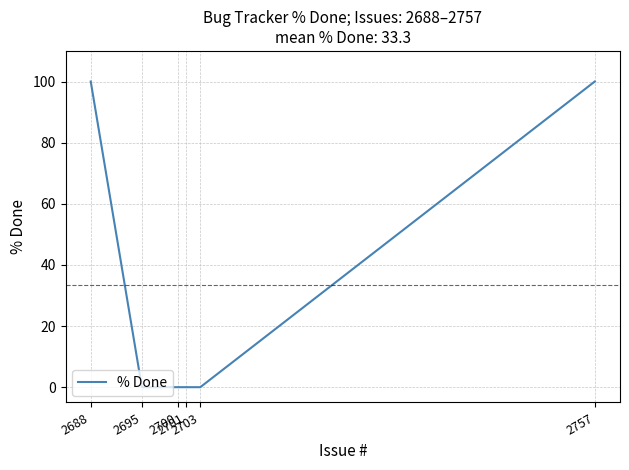

Is it true that the value at 2688 is 34?

False